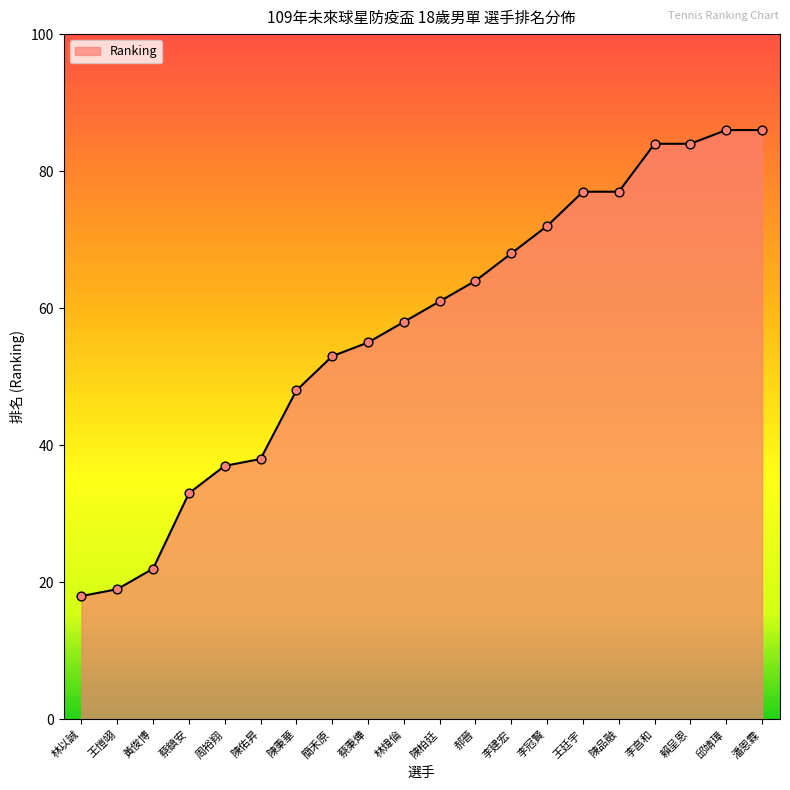

What is the change in value from 賴呈恩 to 潘恩霖?

+2